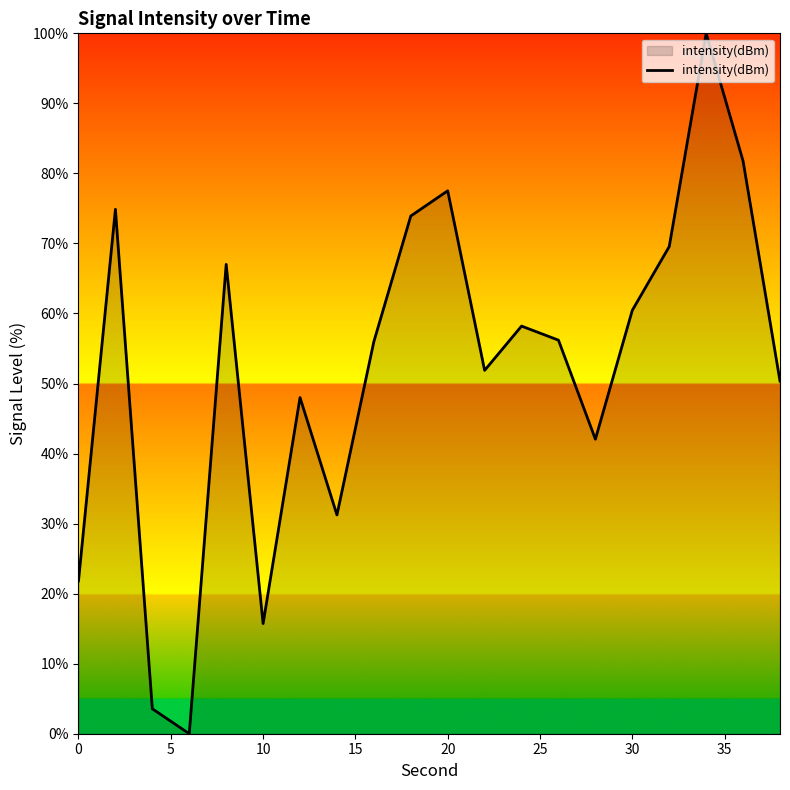

What is the difference between the maximum and minimum values?

100.0